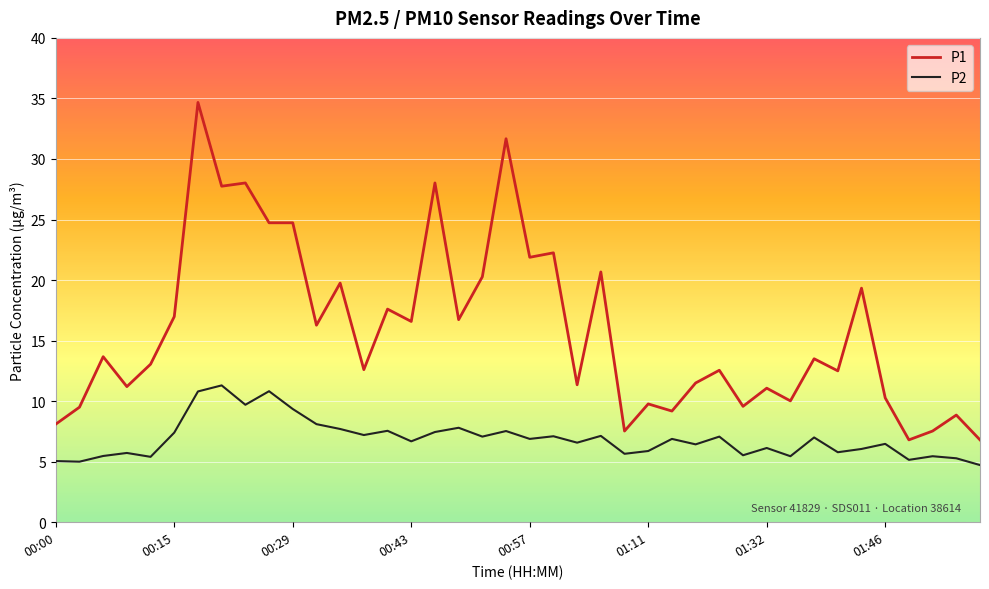

Rank the series by their maximum value, from highest to lowest.

P1, P2